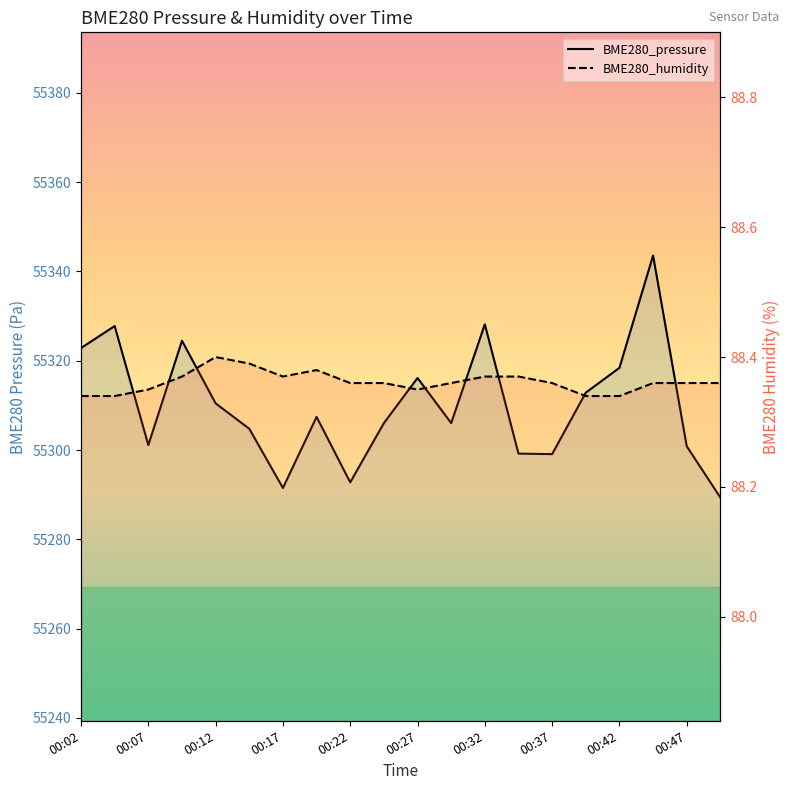

What is the total value across all series at 00:32?

55416.5